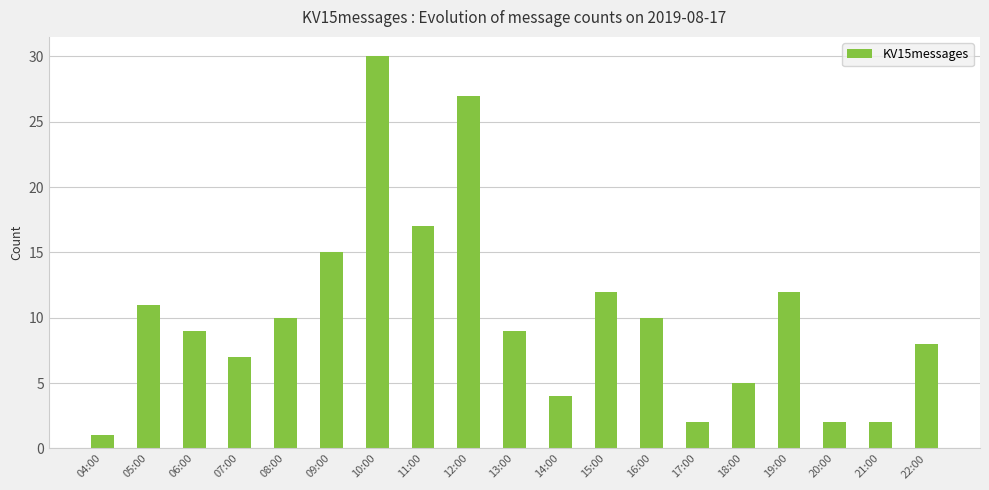

True or false: the data shows 12 at 19:00.

True